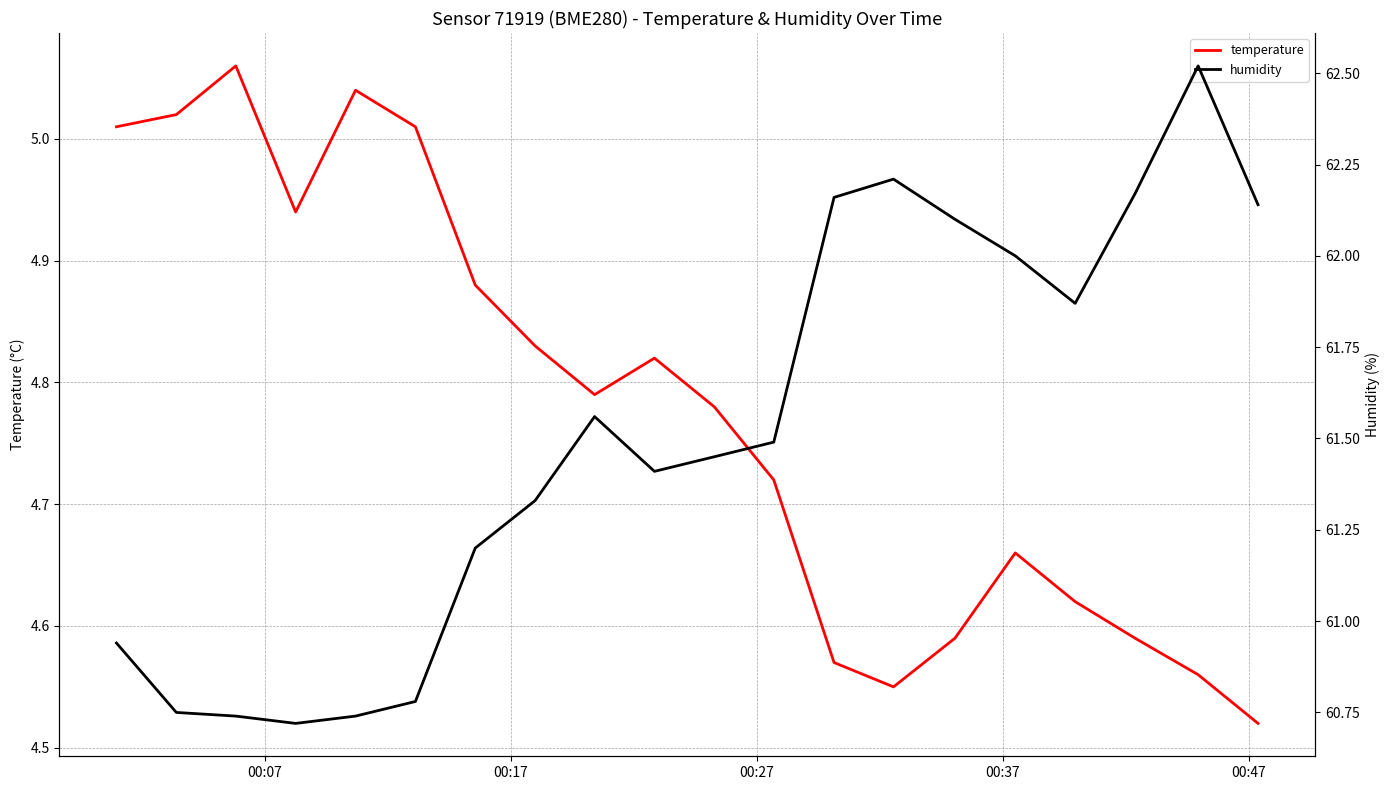

How many interior local valleys does the temperature series have?

3